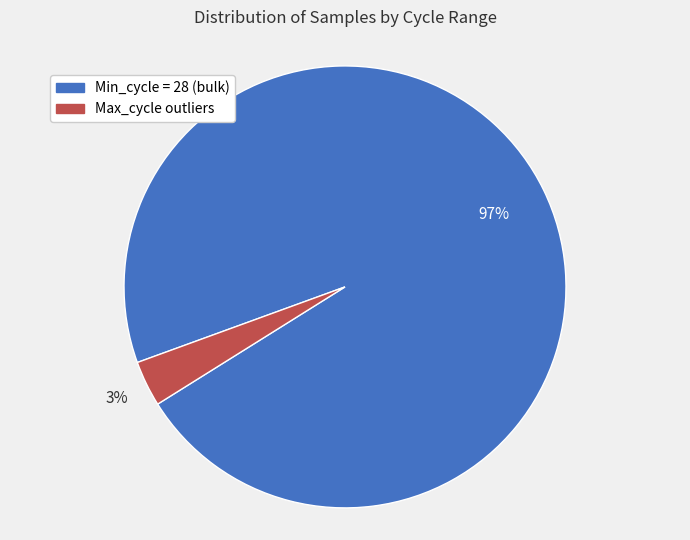

Does any single category account for the majority?

Yes